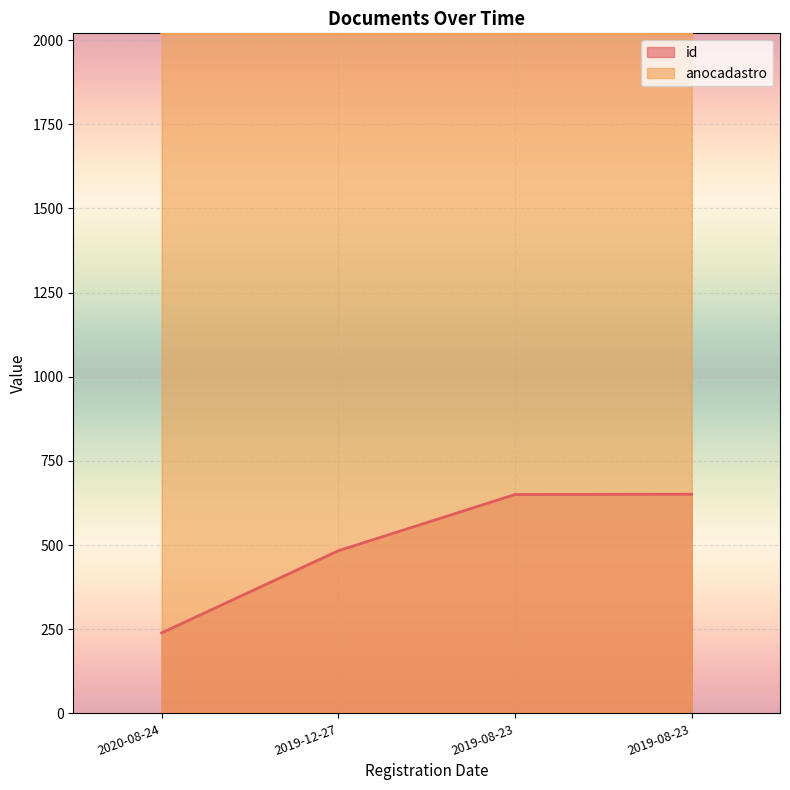

True or false: anocadastro has a value of 3496 at 2020-08-24.

False